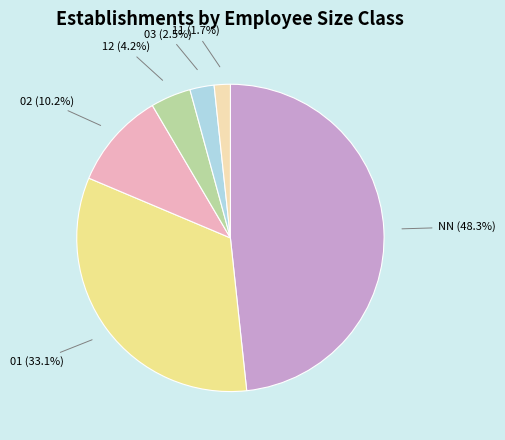

Does any single category account for the majority?

No